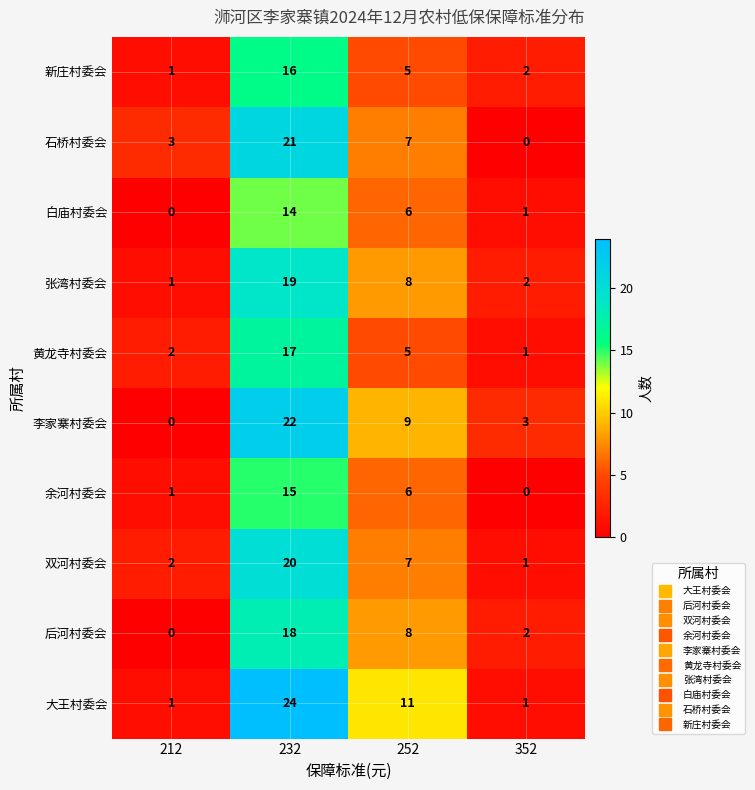

At which label does 张湾村委会 first exceed 8?

232